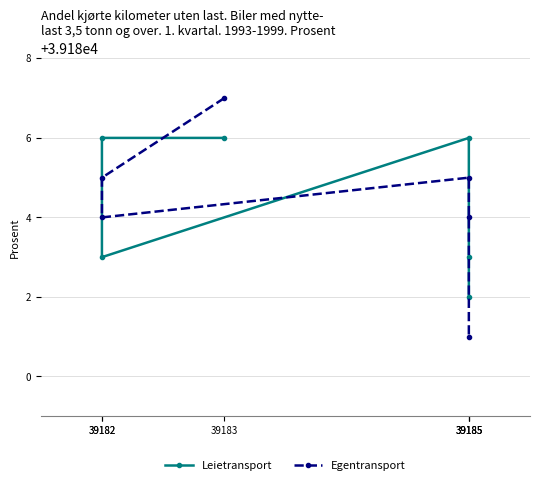

At which category does Egentransport reach its first local valley?

39182